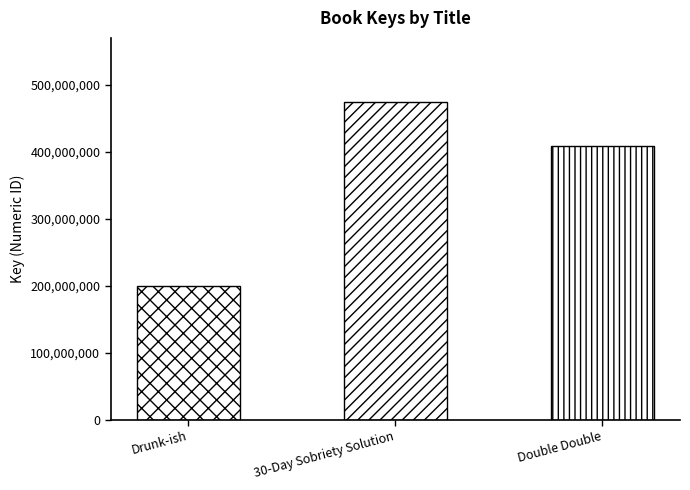

What is the maximum value shown in the chart?

474786126